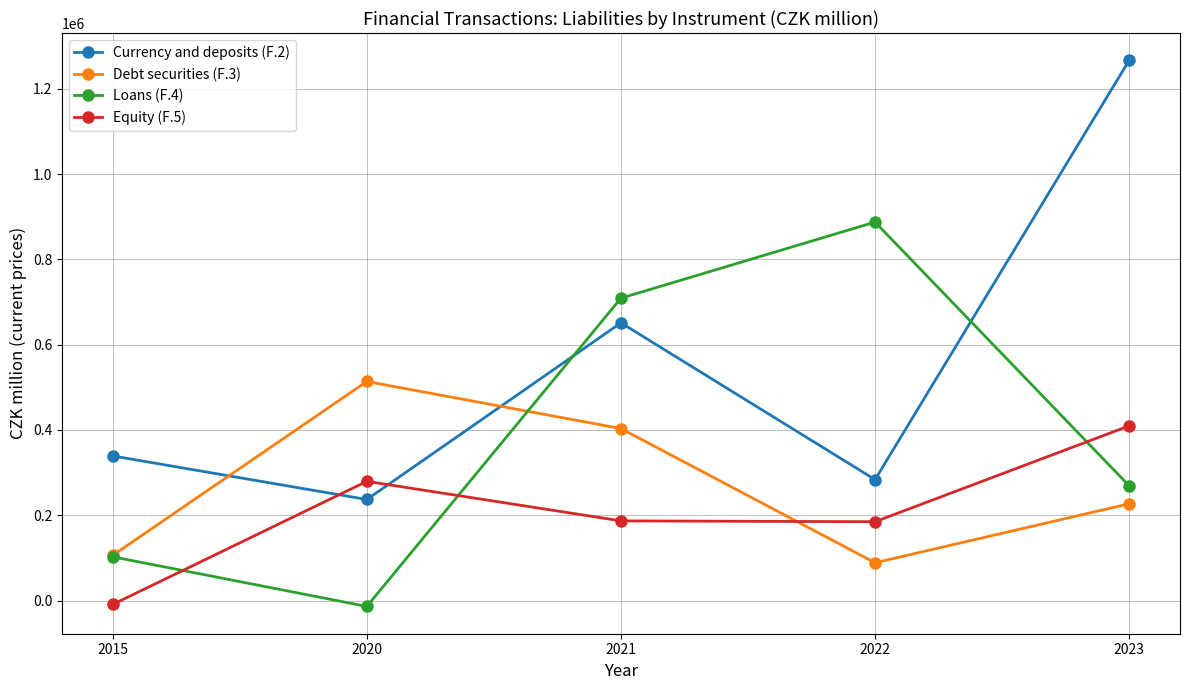

The value of Equity (F.5) at 2022 is 184749. True or false?

True